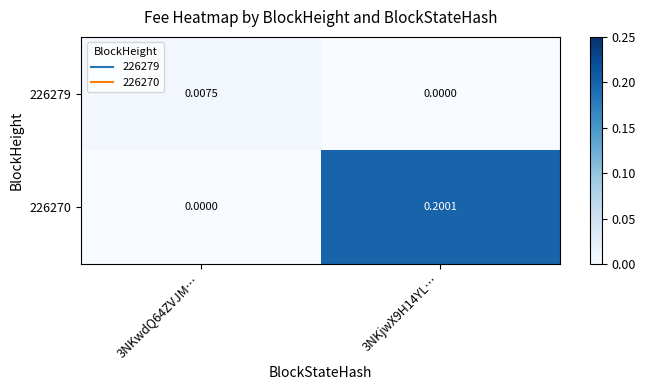

Is the value of 226270 at 3NKwdQ64ZVJM… greater than the value of 226279 at 3NKwdQ64ZVJM…?

No